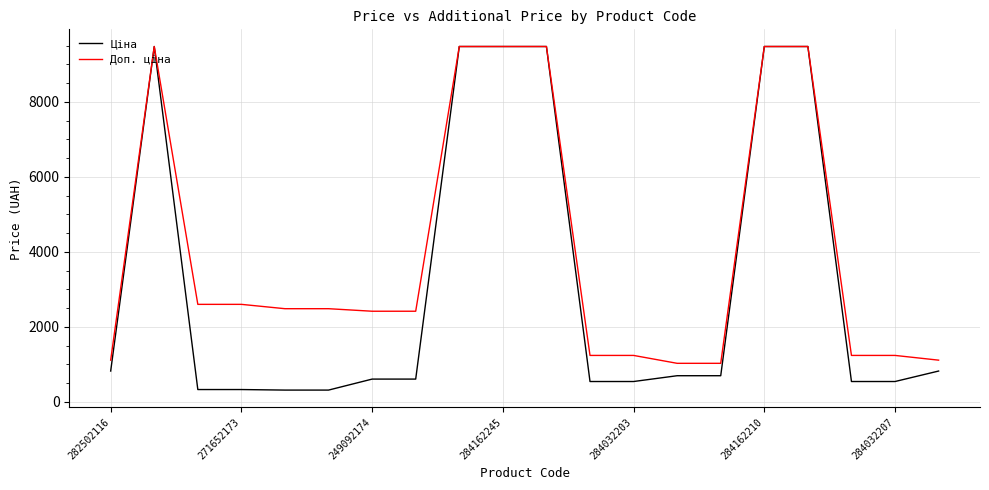

What is the minimum value shown in the chart?

310.3